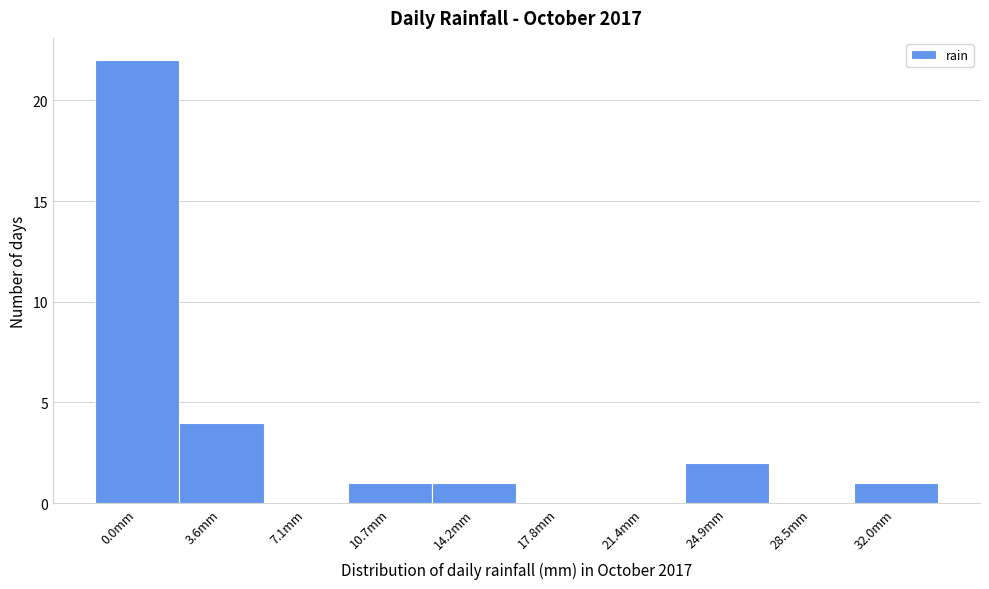

Reading left to right, extract all data points from this chart.

0.0mm=22	3.6mm=4	7.1mm=0	10.7mm=1	14.2mm=1	17.8mm=0	21.4mm=0	24.9mm=2	28.5mm=0	32.0mm=1